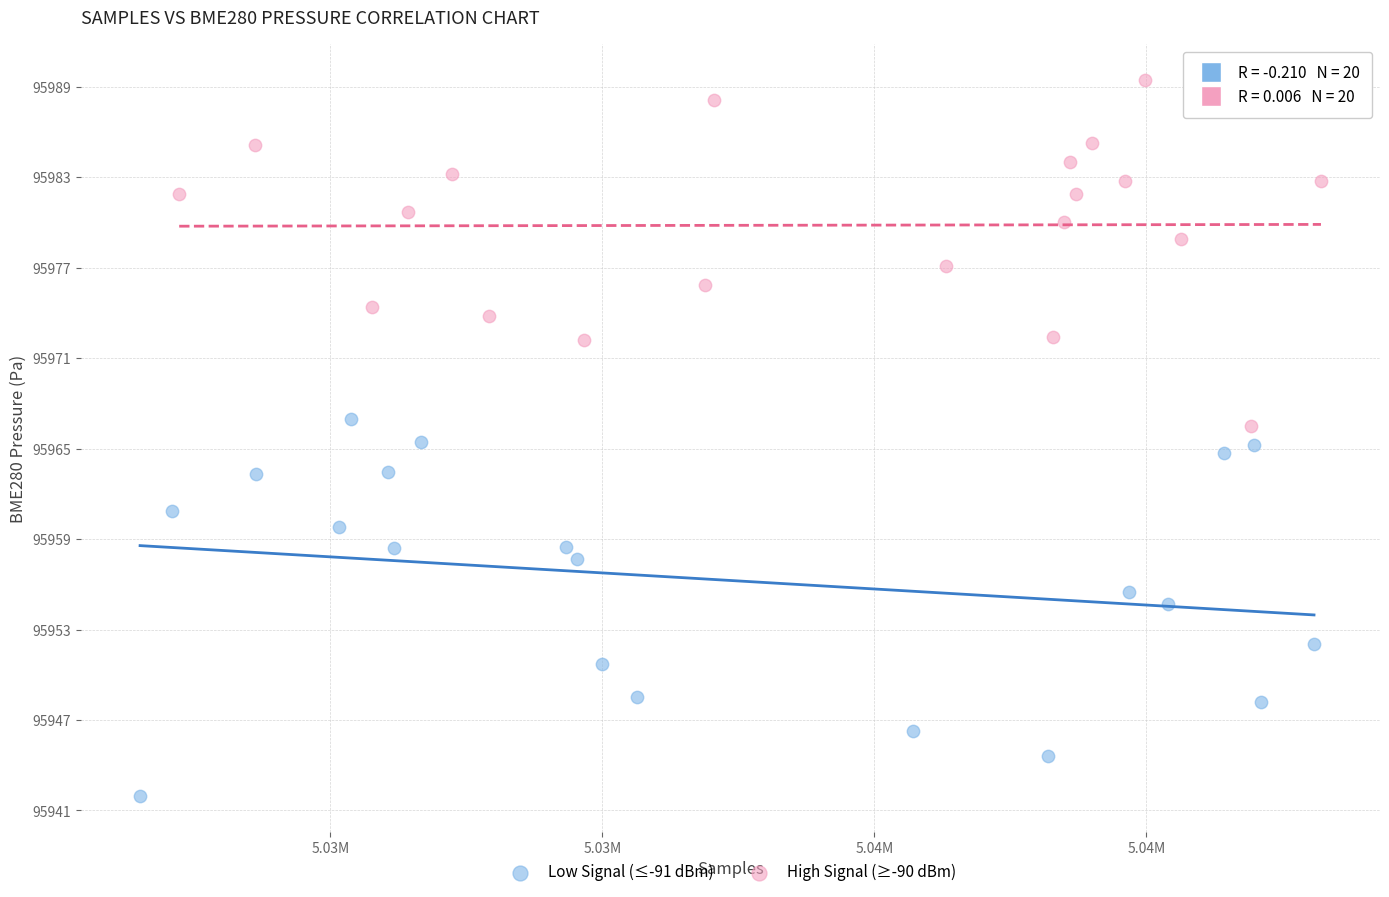

Which series contains the lowest Y value?

Low Signal (≤-91 dBm)